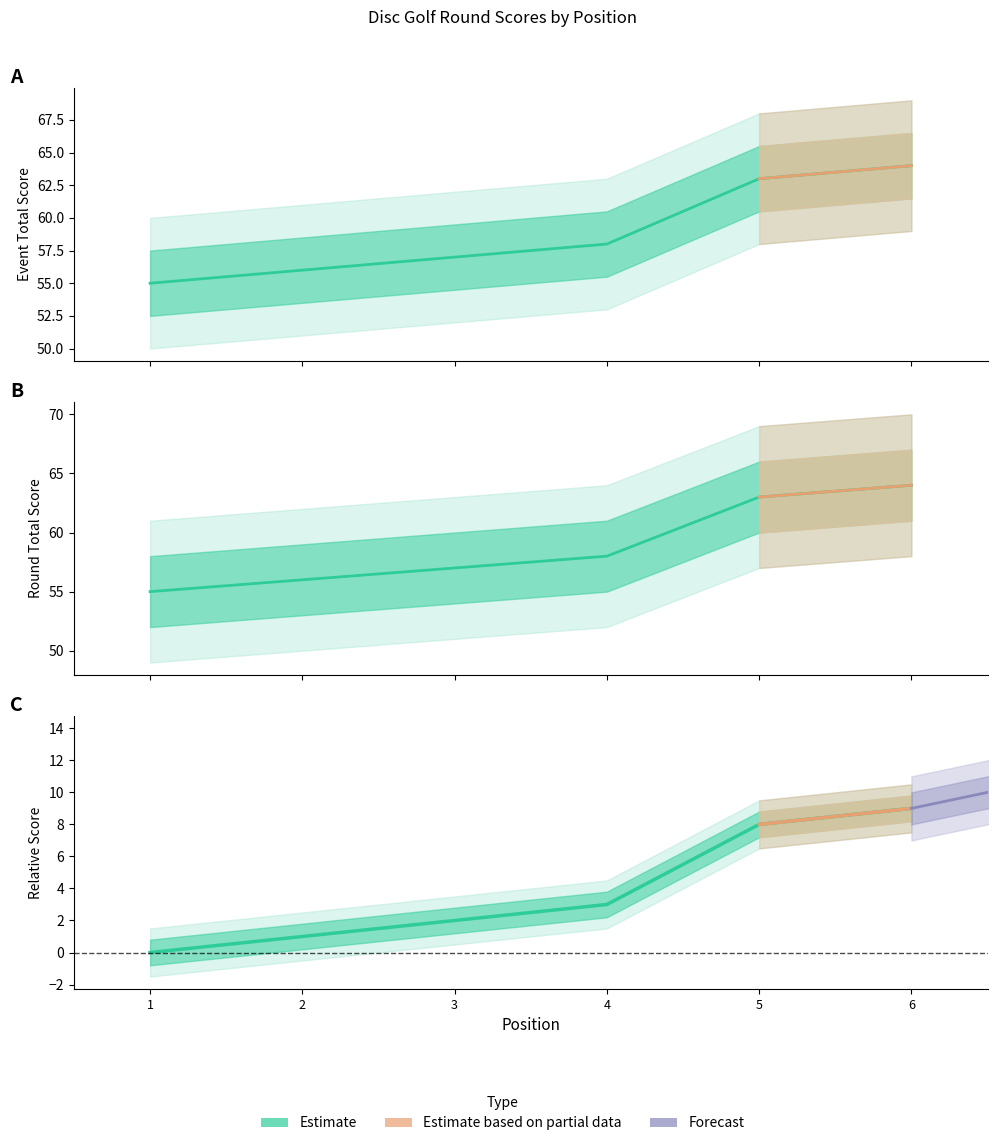

True or false: round_total_score and event_total_score intersect in this chart.

False